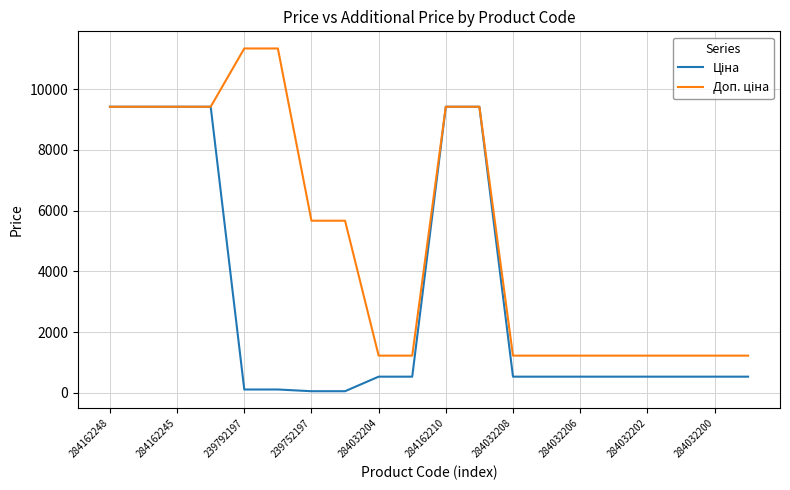

What is the greatest value displayed?

11334.0